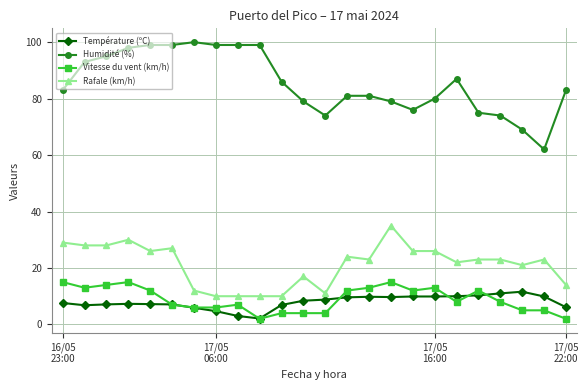

True or false: Température (ºC) and Rafale (km/h) intersect in this chart.

False